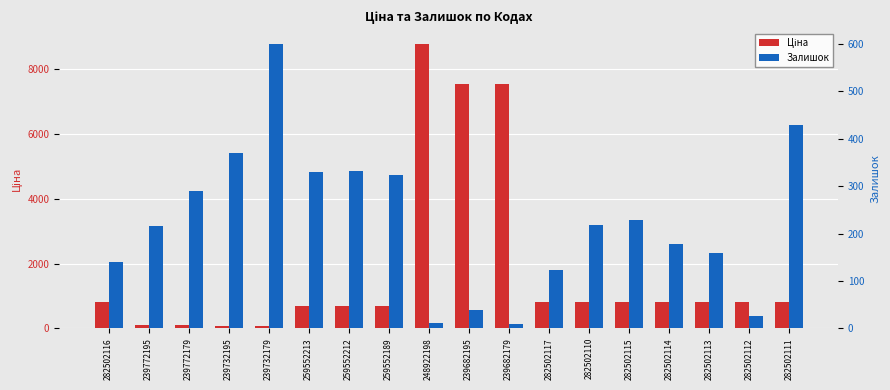

Rank the series by their maximum value, from highest to lowest.

Ціна, Залишок